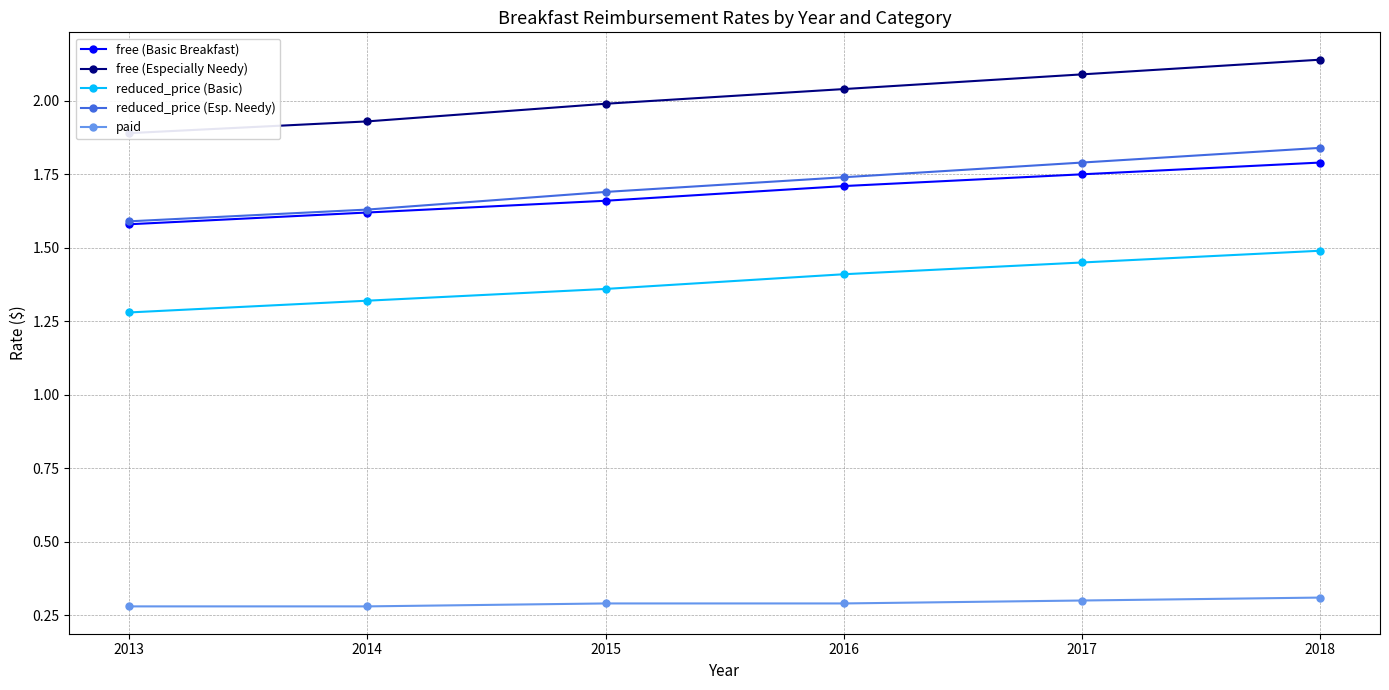

True or false: free (Basic Breakfast) and paid intersect in this chart.

False